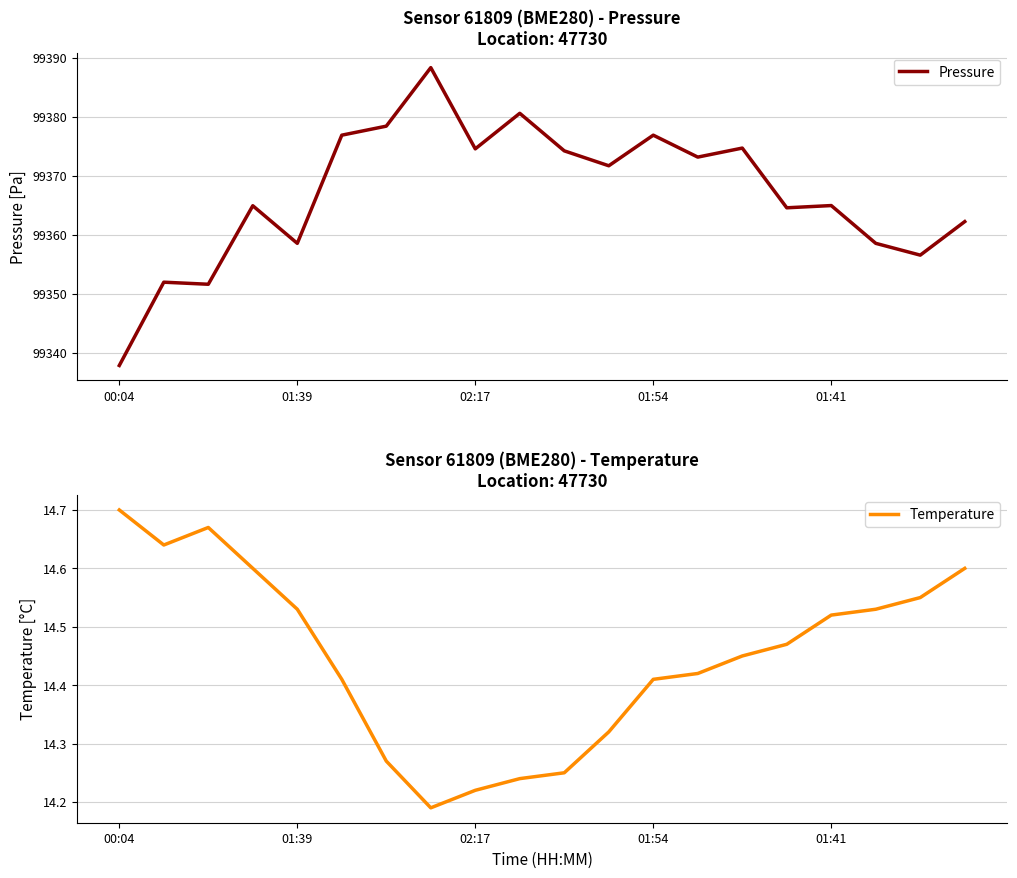

True or false: Temperature and Pressure intersect in this chart.

False